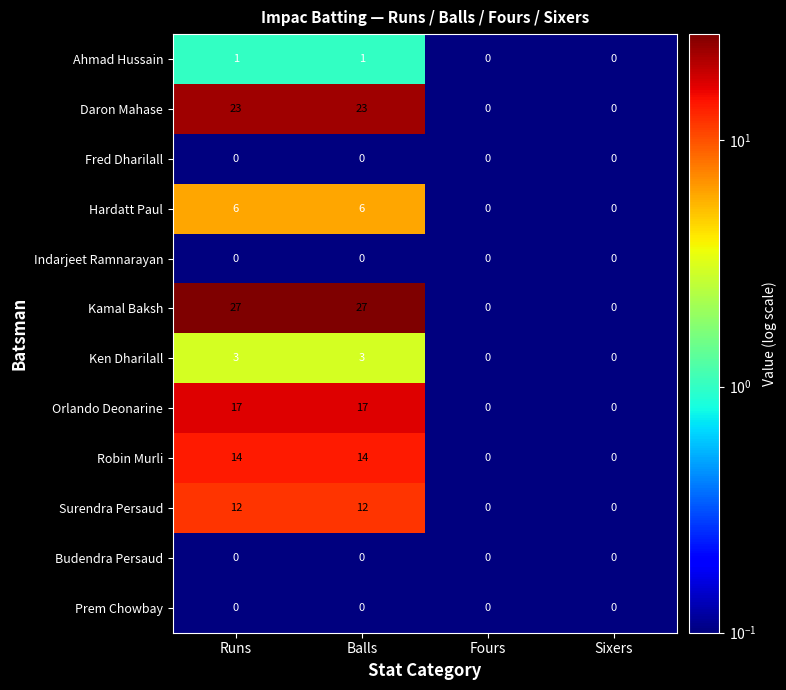

Is the value of Orlando Deonarine at Balls greater than the value of Ken Dharilall at Sixers?

Yes